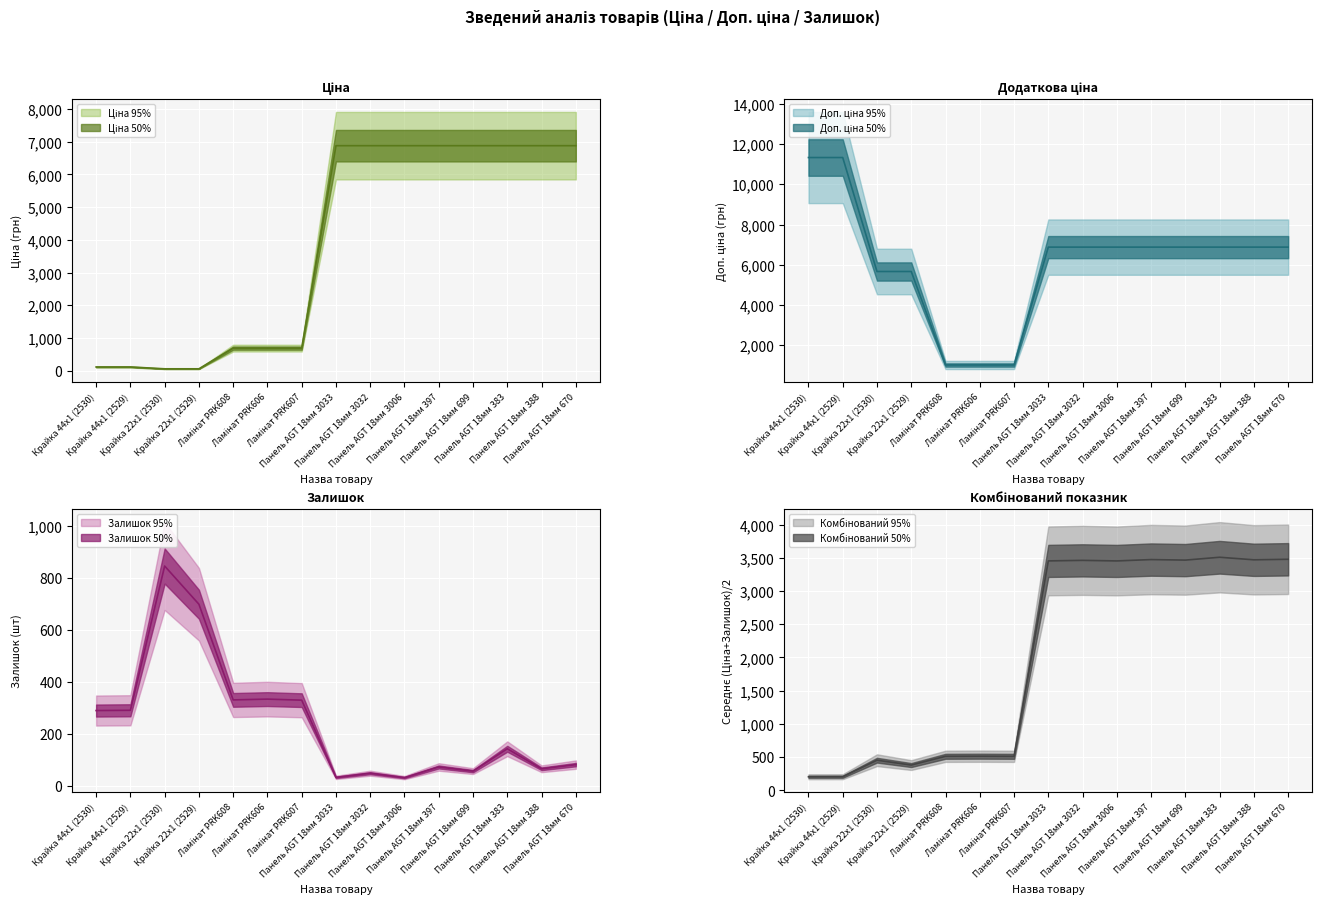

Rank the series by their average value, from highest to lowest.

Доп. ціна, Ціна, Залишок